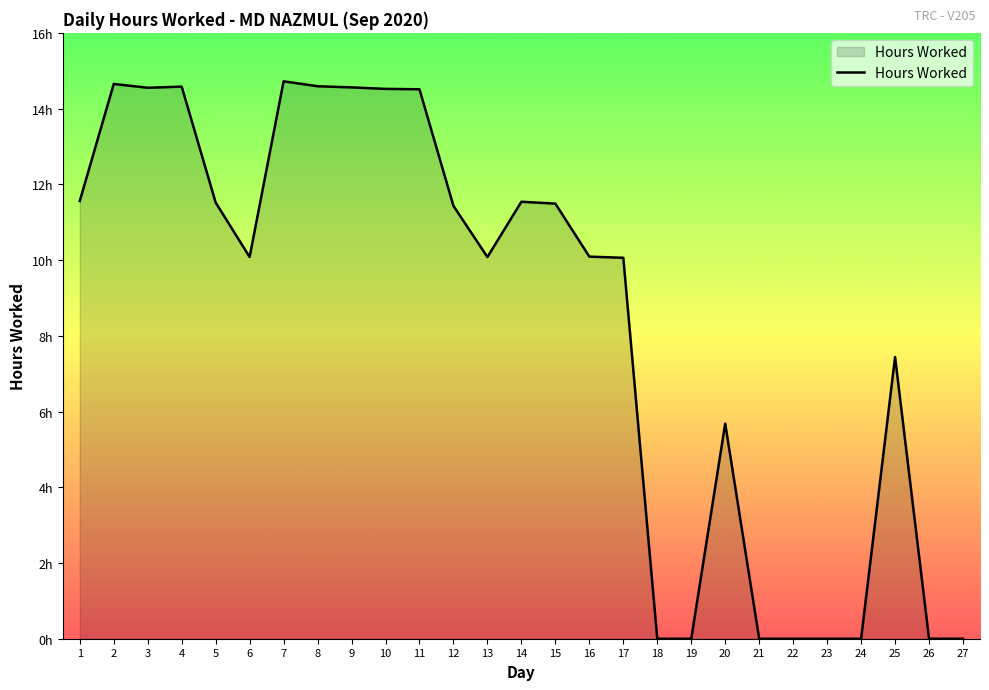

Does the chart display data point markers on the line(s)?

No